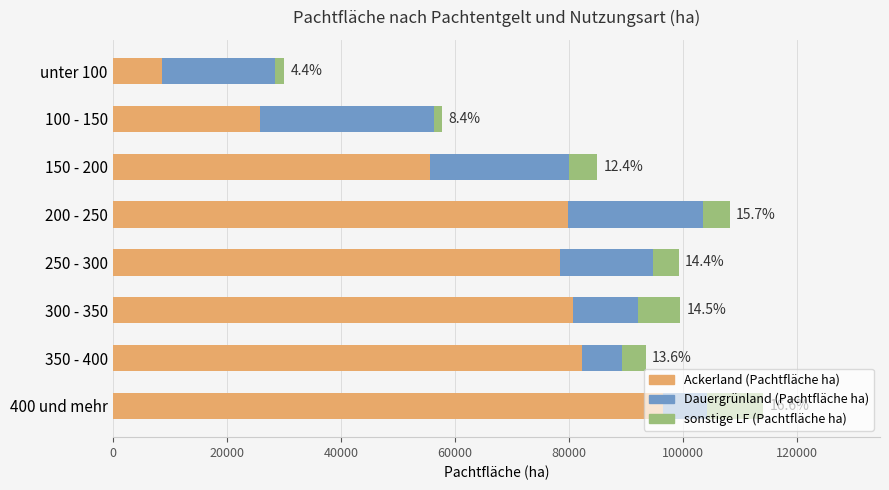

What is the difference between the maximum and minimum values in the Ackerland (Pachtfläche ha) series?

87772